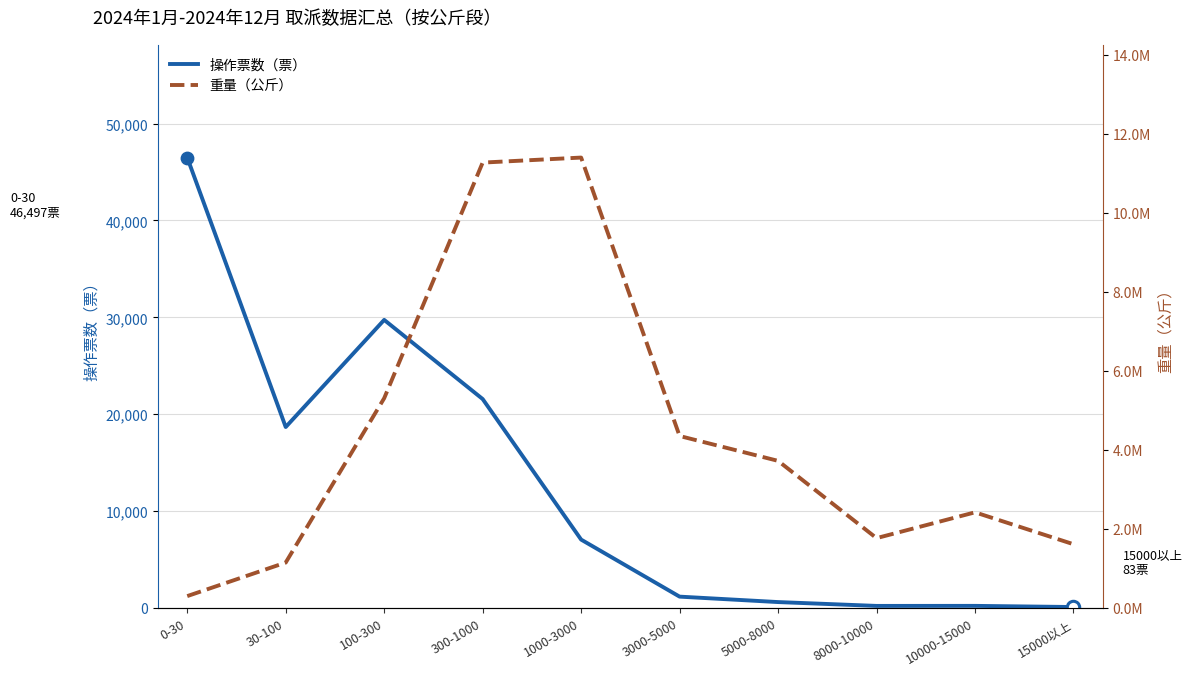

What are all the series names shown in the legend?

操作票数（票）, 重量（公斤）